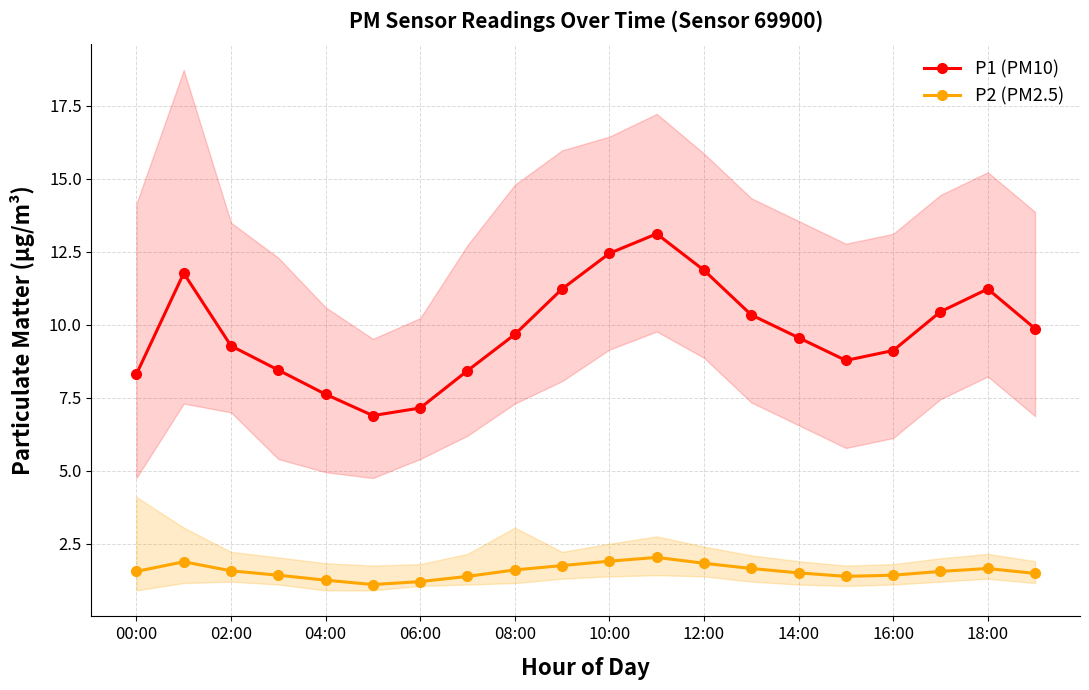

Reading left to right, extract all data points from this chart.

P1 (PM10): 8.3	11.8	9.3	8.4	7.6	6.9	7.2	8.4	9.7	11.2	12.4	13.1	11.9	10.3	9.6	8.8	9.1	10.4	11.2	9.9
P2 (PM2.5): 1.6	1.9	1.6	1.4	1.2	1.1	1.2	1.4	1.6	1.8	1.9	2.0	1.8	1.6	1.5	1.4	1.4	1.6	1.6	1.5